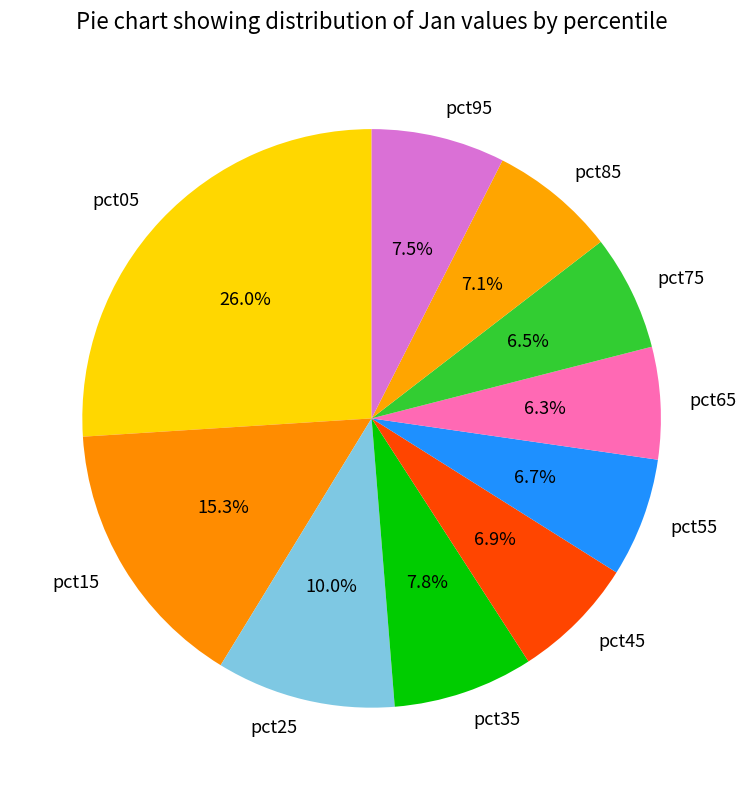

To the nearest percent, what is the combined percentage of pct55 and pct25?

17%